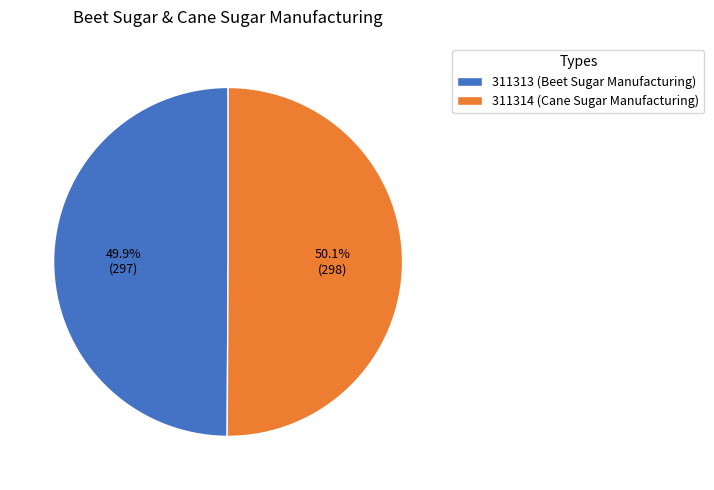

What is the ratio of the value at 311314 to the value at 311313?

1.0